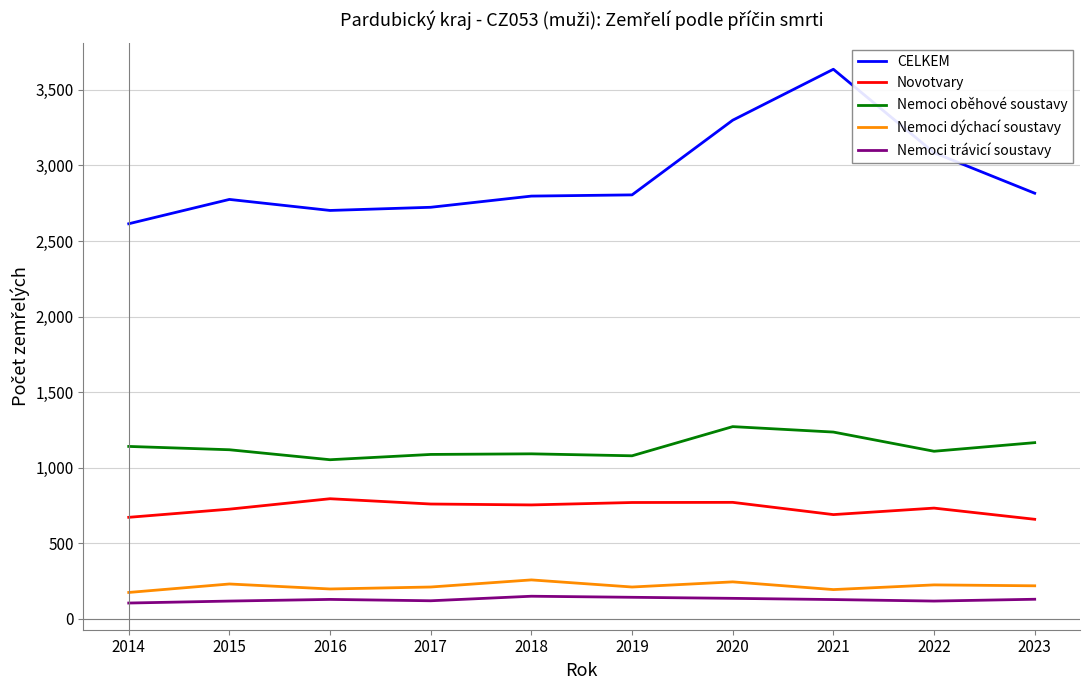

Which series changed the most between 2014 and 2019?

CELKEM